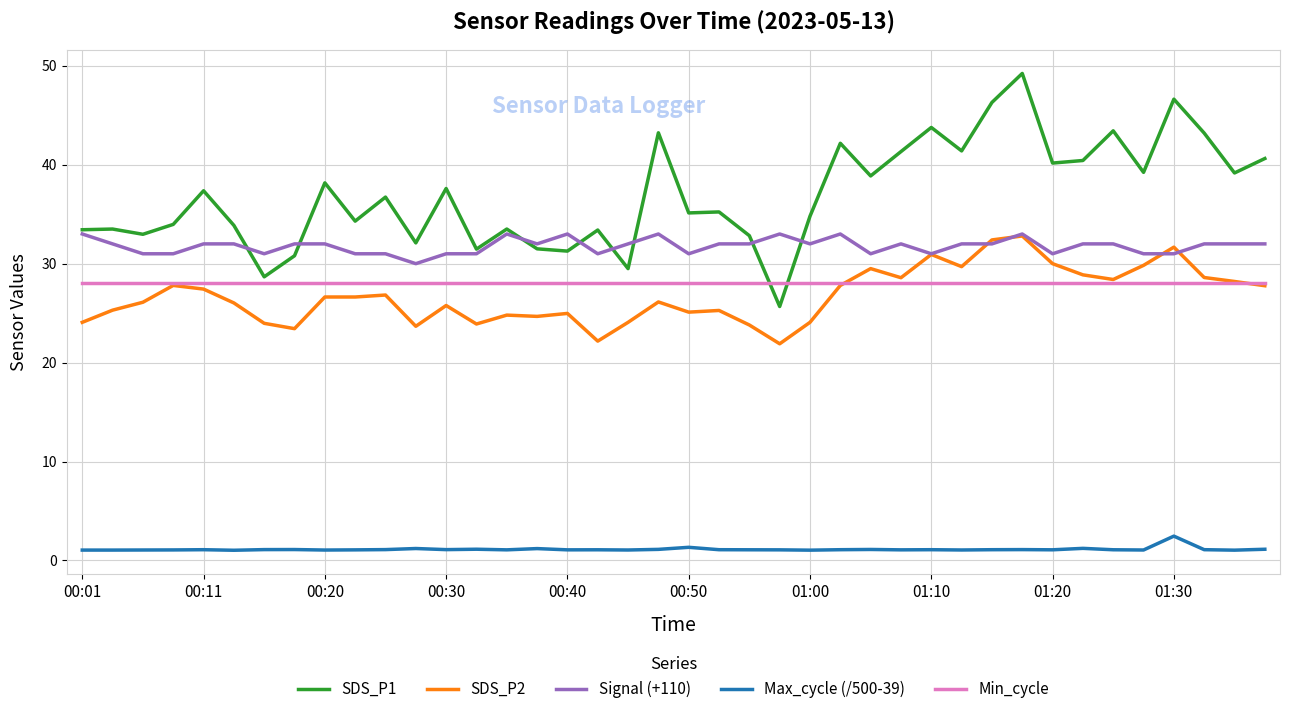

Does the chart display data point markers on the line(s)?

No